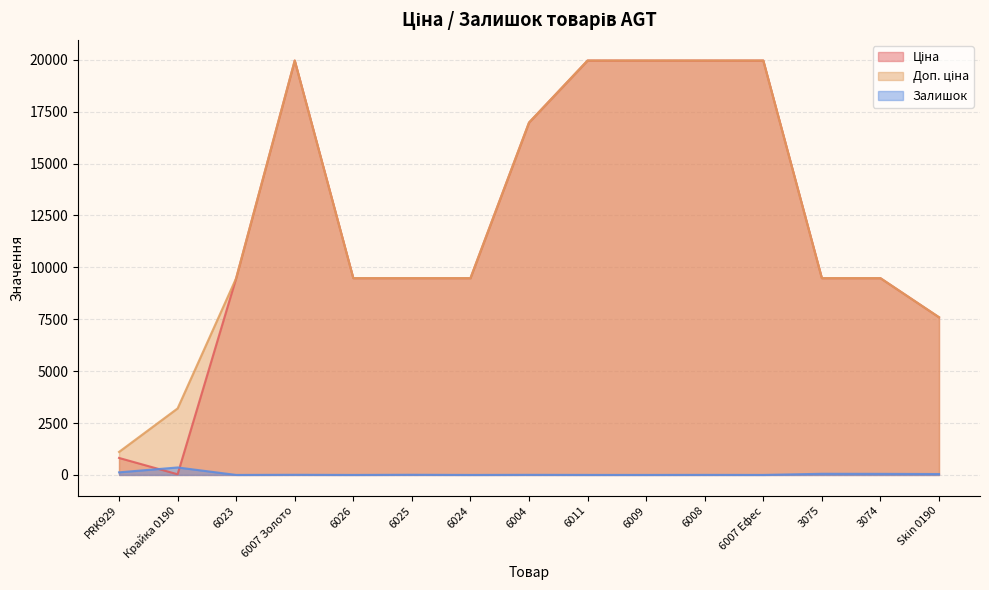

At which category is the sum across all series the highest?

6007 Золото